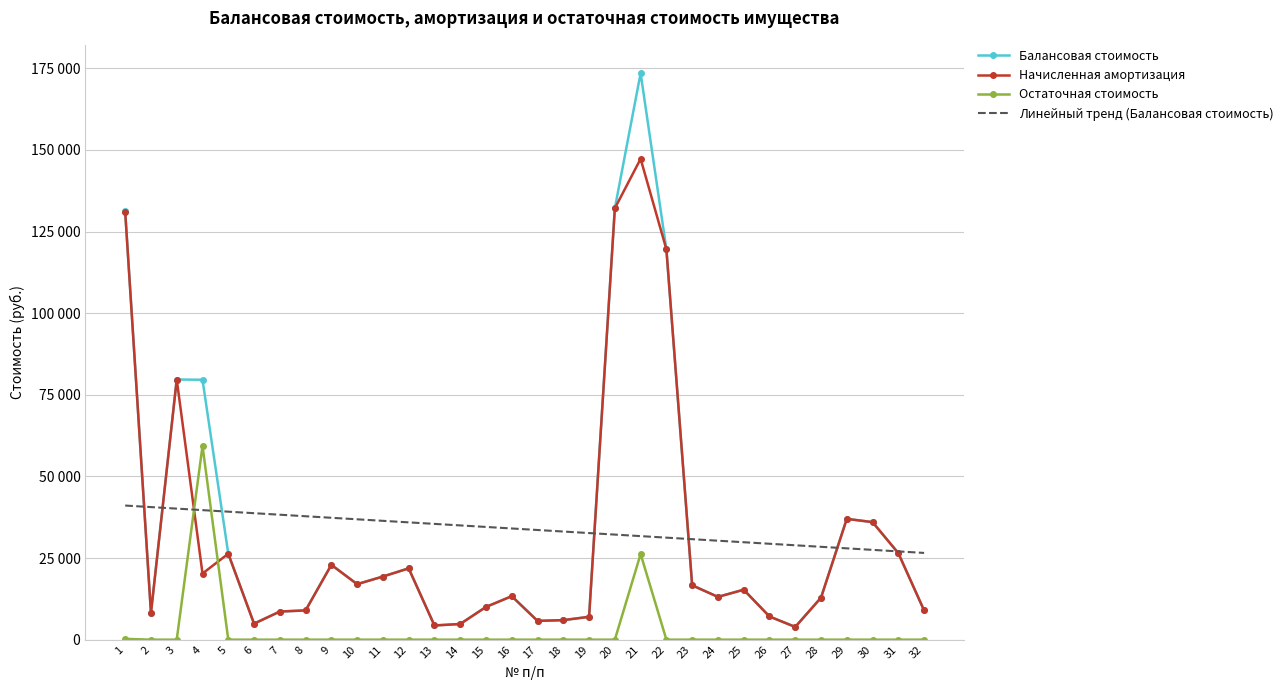

Where is Начисленная амортизация nearest to the value 75582?

3